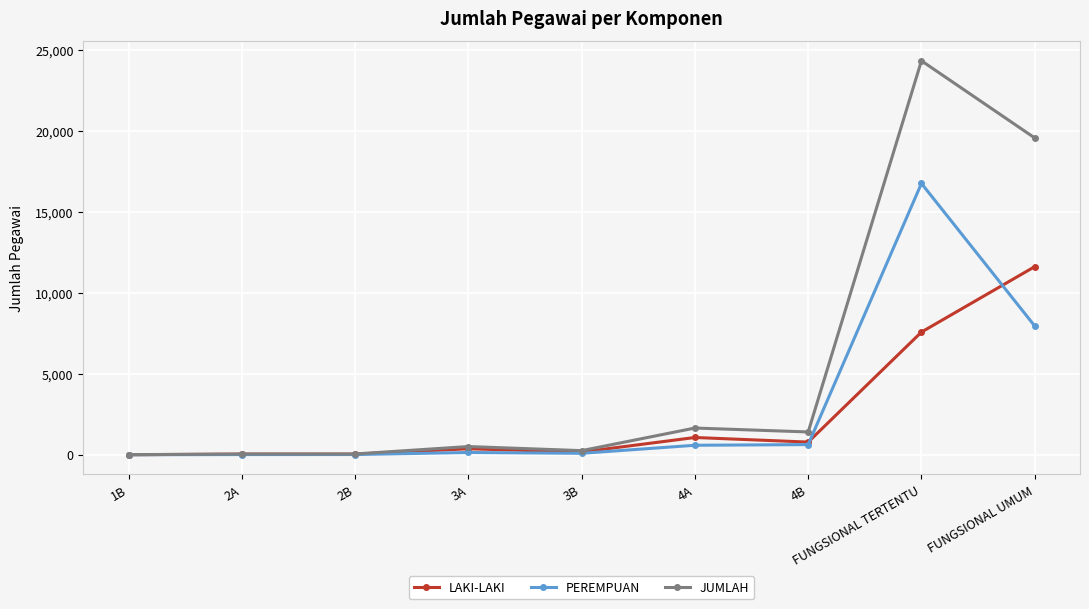

What is the total value across all series at 4A?

3296